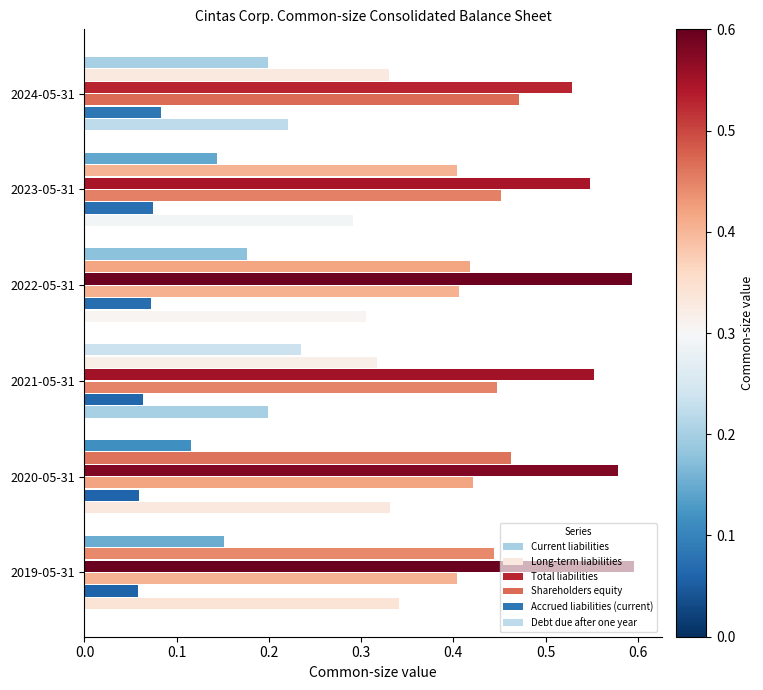

Which series has the widest spread of values?

Long-term liabilities